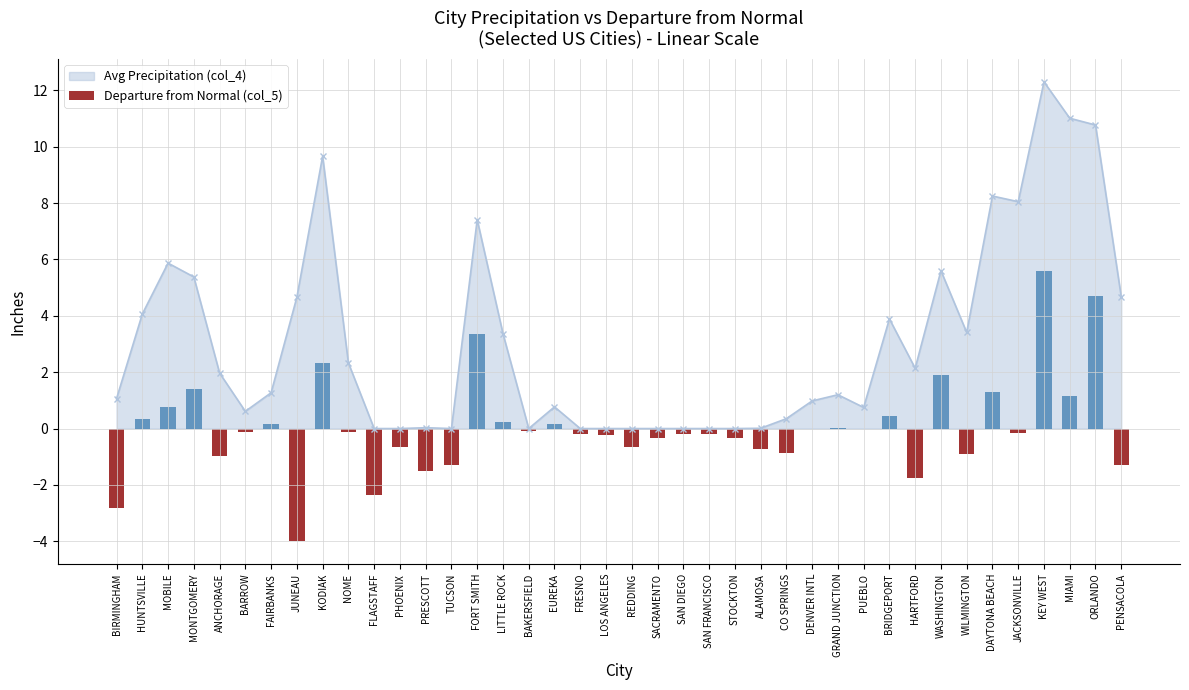

Where does the data first go above 0?

HUNTSVILLE